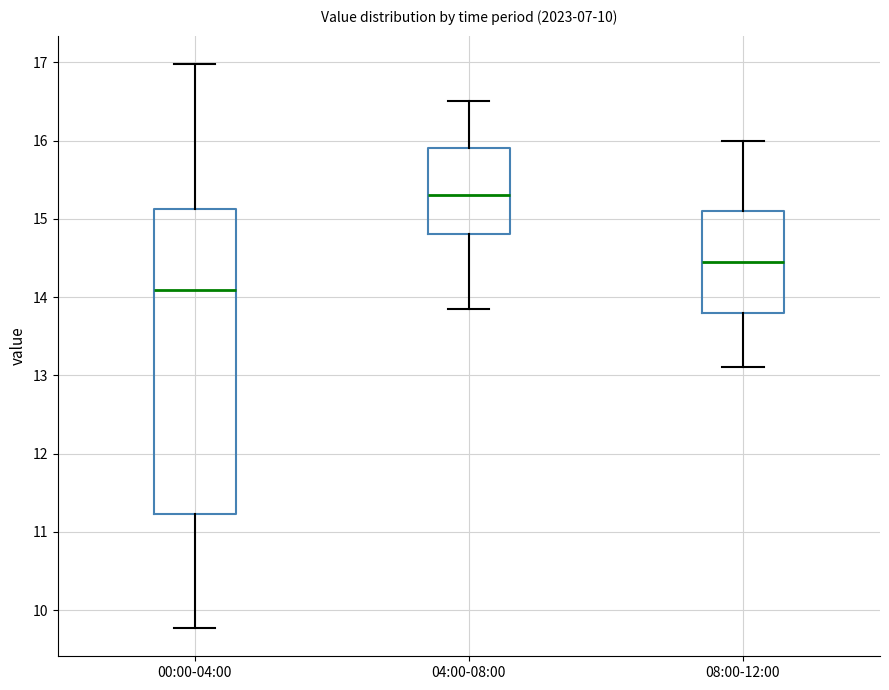

Comparing the boxes themselves (not the whiskers), which one is the tallest?

00:00-04:00